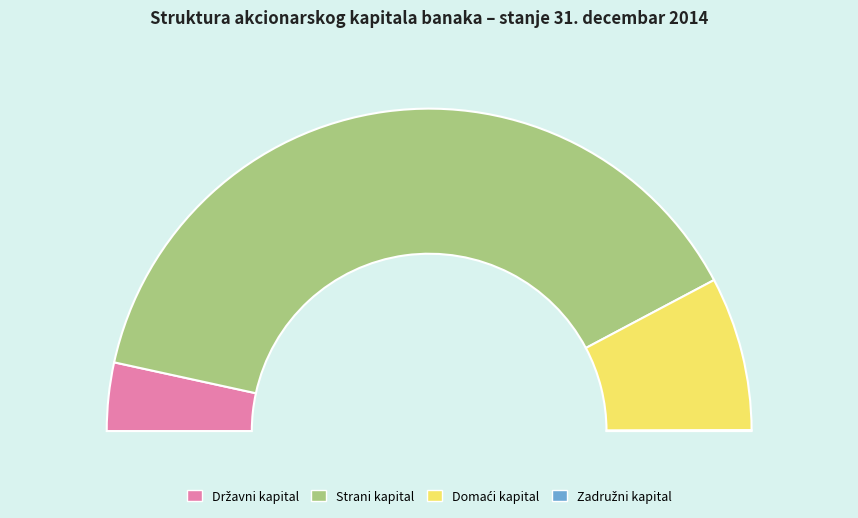

What is the total percentage of Strani kapital and Državni kapital?

84.5%